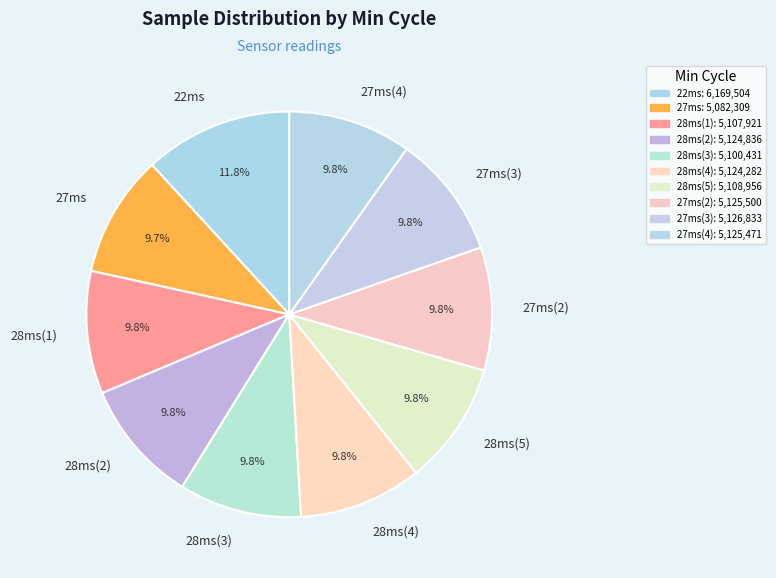

Which slice is the largest?

22ms